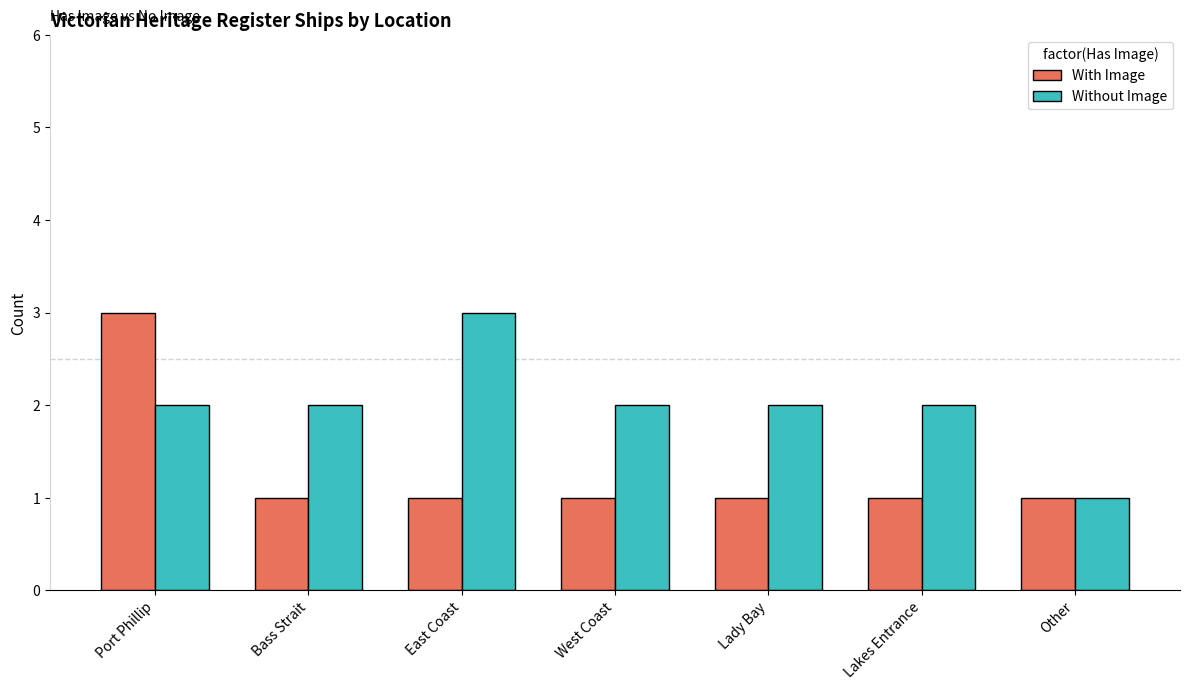

Read the With Image value at Port Phillip.

3